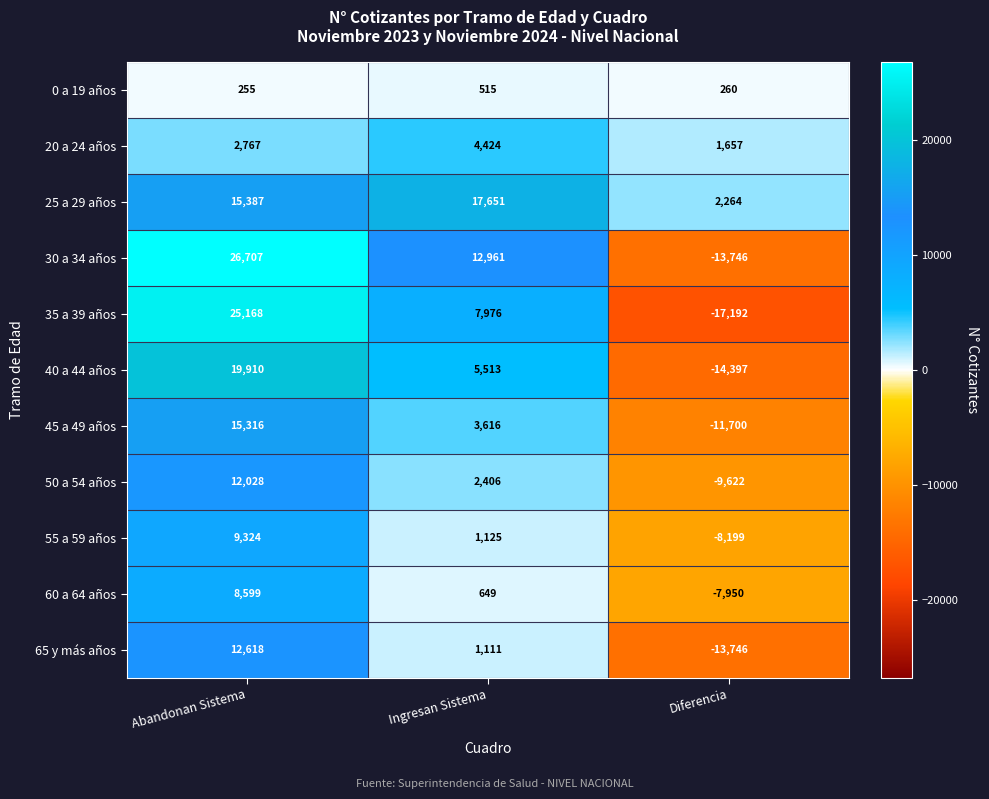

Which series changed the most between Ingresan Sistema and Diferencia?

30 a 34 años